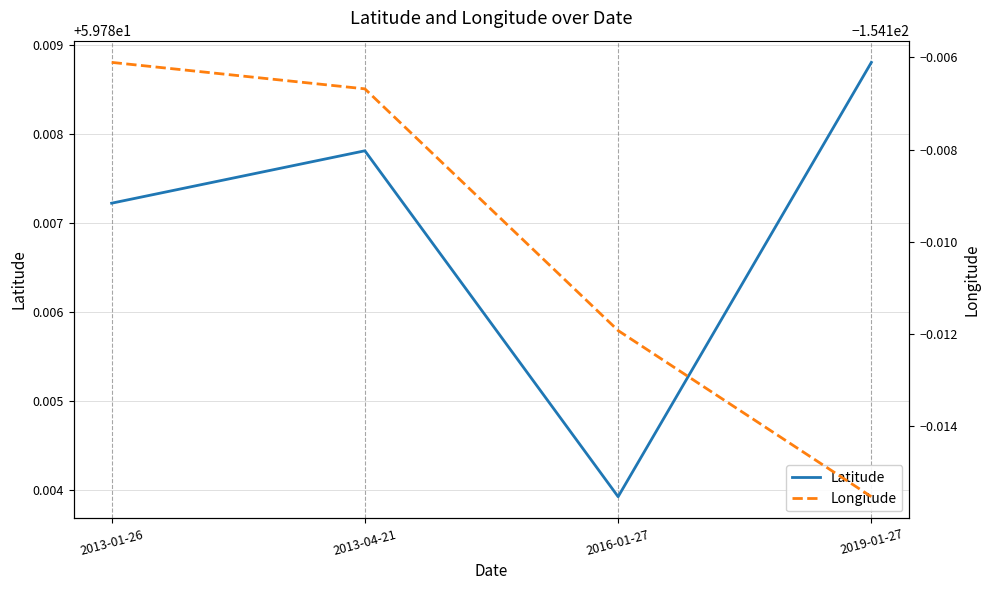

At which category is the sum across all series the highest?

2013-04-21